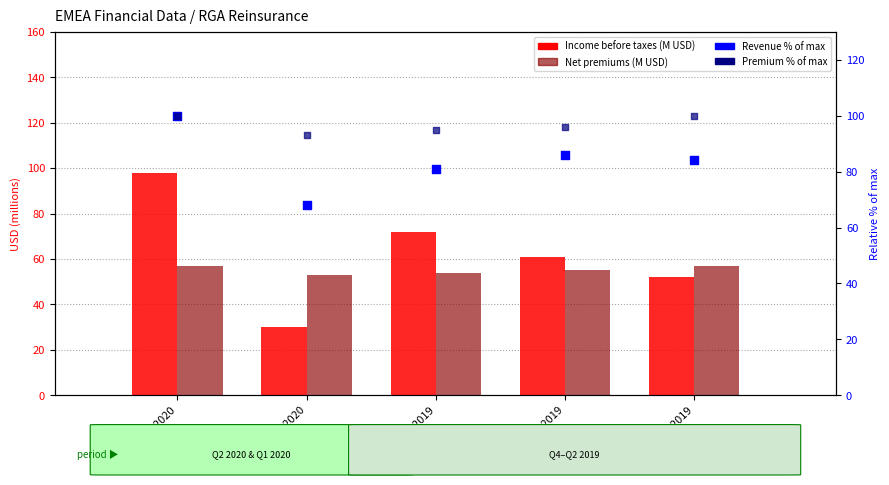

At how many categories does at least one series exceed 52?

5